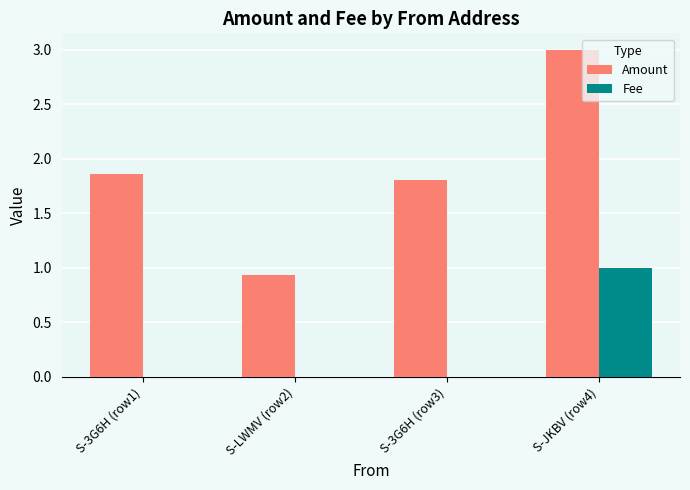

Does the chart contain stacked bars?

No